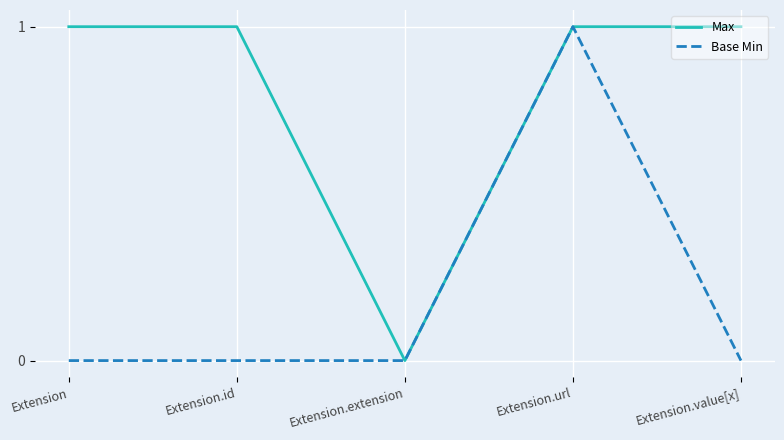

Which category has the highest value in the Base Min series?

Extension.url